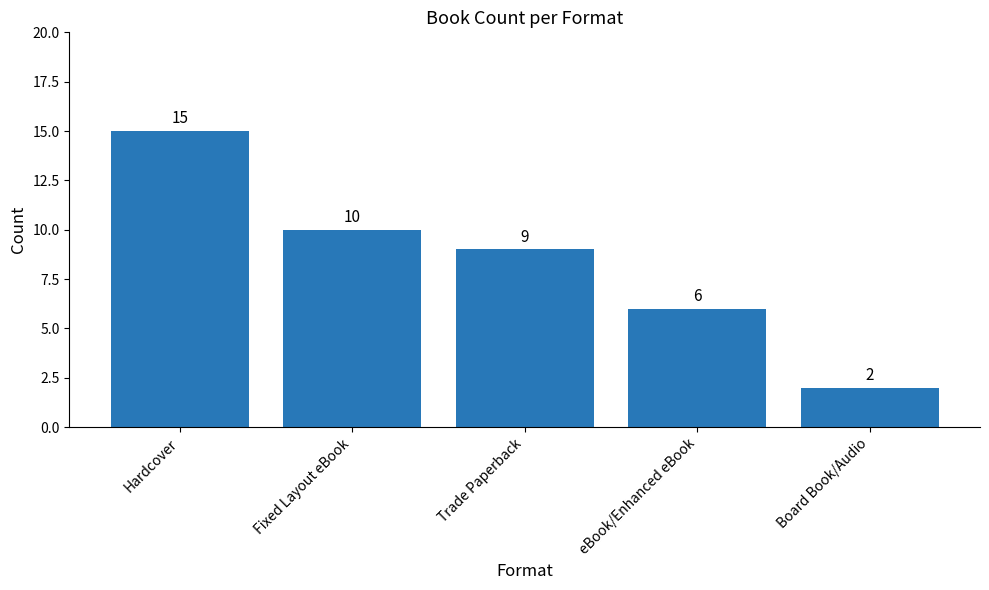

The value at Hardcover is 15. True or false?

True